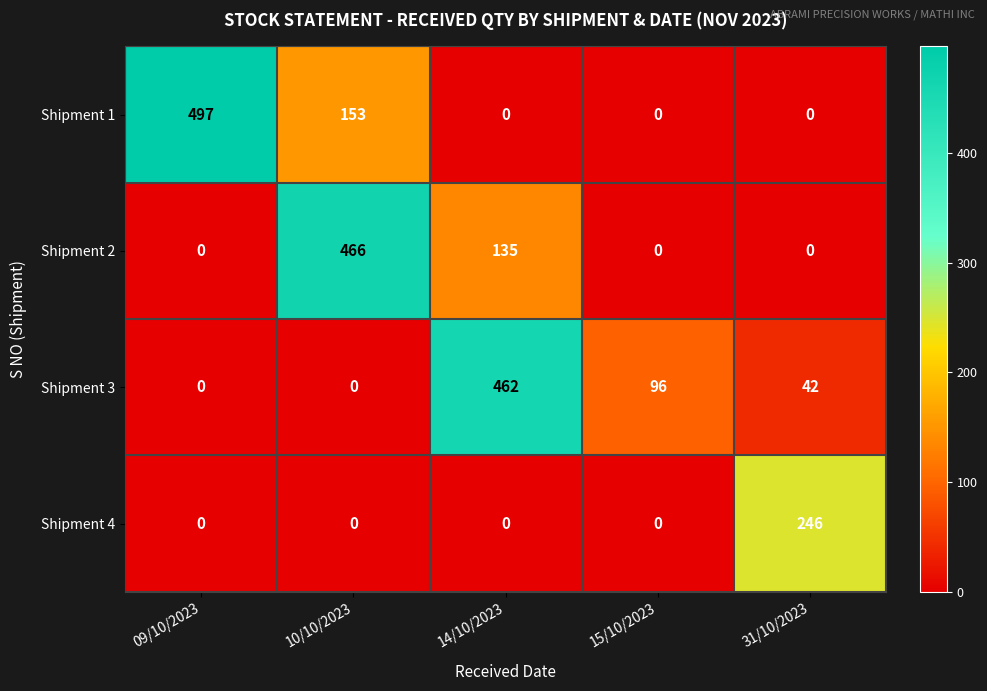

Where is Shipment 1 nearest to the value 248?

10/10/2023